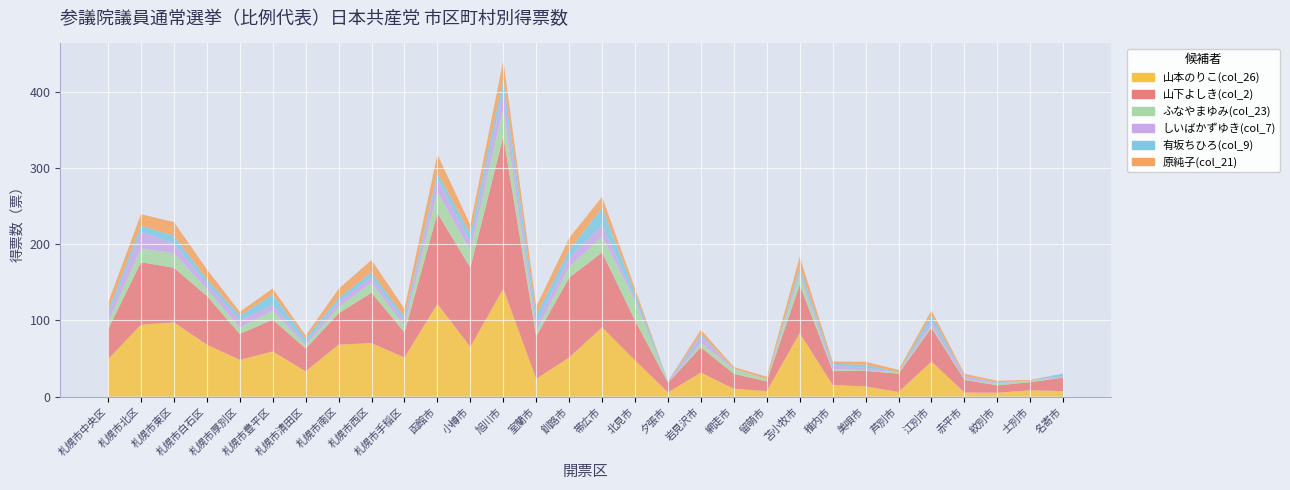

Reading left to right, extract all data points from this chart.

山本のりこ(col_26): 49.0	94.2	97.3	68.2	48.2	59.2	33.1	68.1	70.1	51.2	121.6	65.2	141.6	23.2	51.2	90.9	47.5	5.5	31.4	10.2	7.1	83.3	15.1	13.3	6.0	45.9	5.3	5.0	8.2	7.1
山下よしき(col_2): 39.0	82.1	71.7	63.9	34.0	41.8	30.0	41.2	66.2	33.0	119.2	104.2	199.8	55.8	104.9	98.3	52.3	12.6	33.2	19.7	12.8	63.4	18.8	20.4	24.0	44.4	16.6	9.7	10.7	17.7
ふなやまゆみ(col_23): 10.0	18.0	19.0	9.0	8.0	12.0	4.0	8.0	13.0	8.0	28.0	22.0	37.0	7.0	14.0	21.0	26.0	0.0	6.0	6.0	3.0	13.0	2.0	1.0	2.0	3.0	1.0	2.0	2.0	0.0
しいばかずゆき(col_7): 8.0	22.0	13.0	7.0	10.0	7.0	4.0	7.0	7.0	7.0	17.0	11.0	24.0	9.0	12.0	15.0	3.0	1.0	8.0	1.0	0.0	4.0	5.0	3.0	0.0	6.0	4.0	1.0	0.0	2.0
有坂ちひろ(col_9): 6.0	8.0	10.0	6.0	6.0	14.0	5.0	5.0	7.0	5.0	8.0	11.0	15.0	12.0	10.0	23.0	7.0	1.0	3.0	0.0	0.0	7.0	2.0	4.0	0.0	8.0	0.0	1.0	0.0	3.5
原純子(col_21): 11.0	15.0	18.0	13.0	5.0	8.0	4.0	12.0	16.0	11.0	24.0	12.0	24.0	11.0	16.0	14.0	6.0	0.0	6.0	2.0	3.0	13.0	3.0	4.0	3.0	6.0	3.0	2.0	1.0	0.0